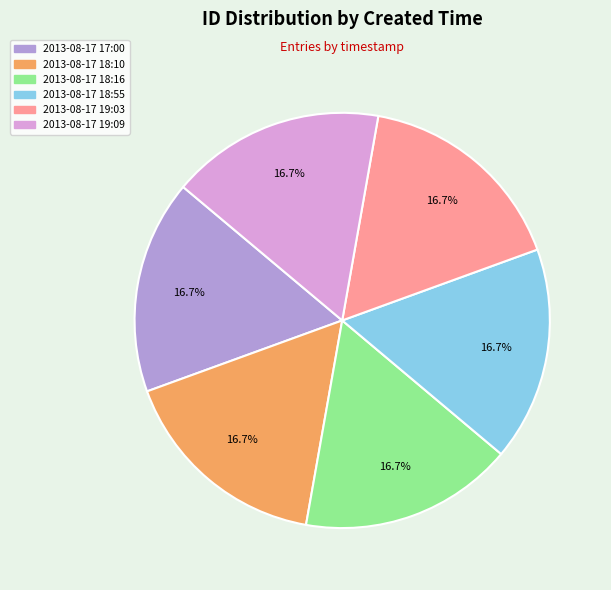

Is the sum of 2013-08-17 19:03 and 2013-08-17 18:10 greater than half?

No